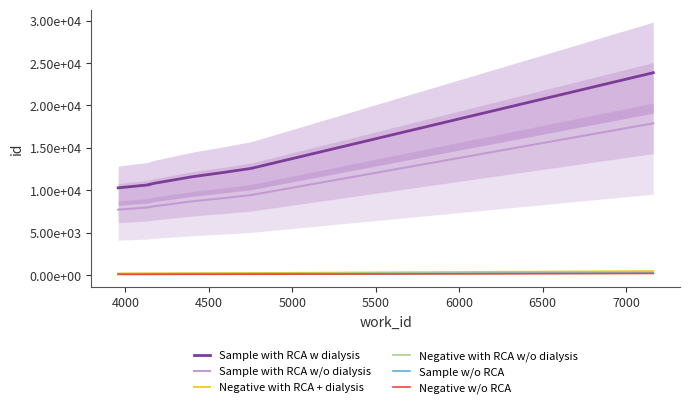

Is it true that Negative with RCA + dialysis equals 251.6 at 7000?

True